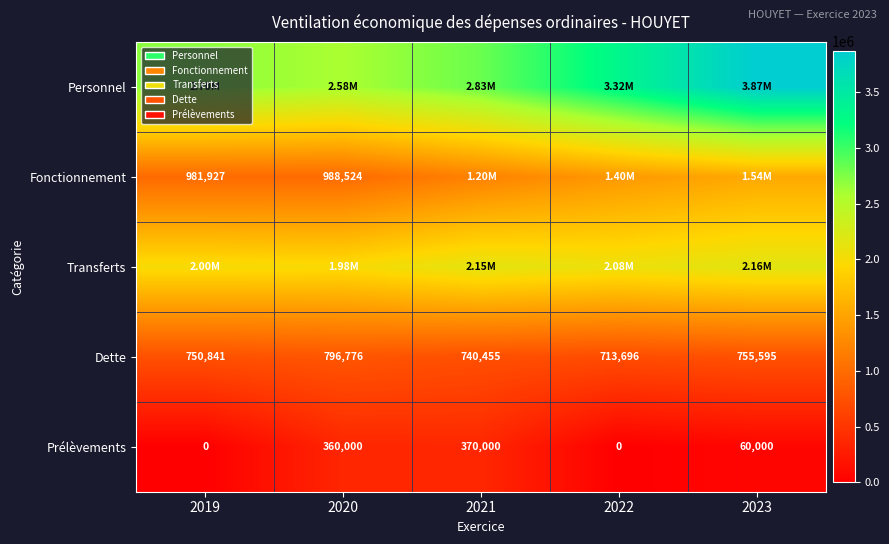

What is the sum of the Fonctionnement values at 2020 and 2019?

1970451.9